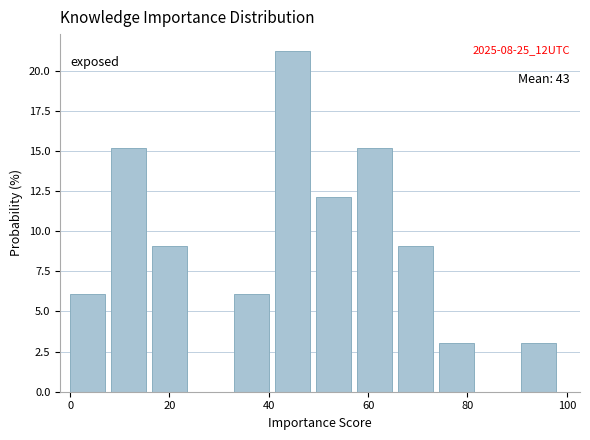

Which range on the x-axis has the tallest bar?

42 to 50